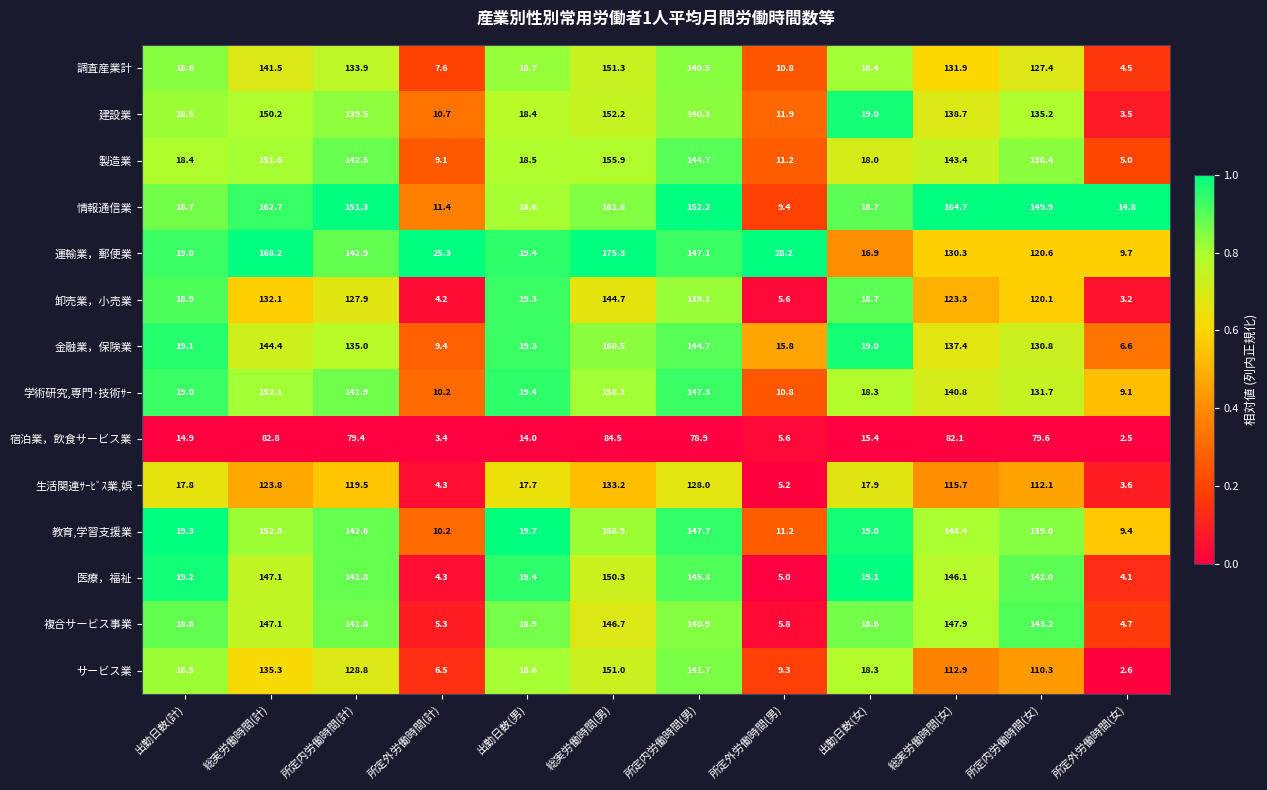

Between 総実労働時間(計) and 総実労働時間(男), which series saw the biggest shift?

金融業，保険業